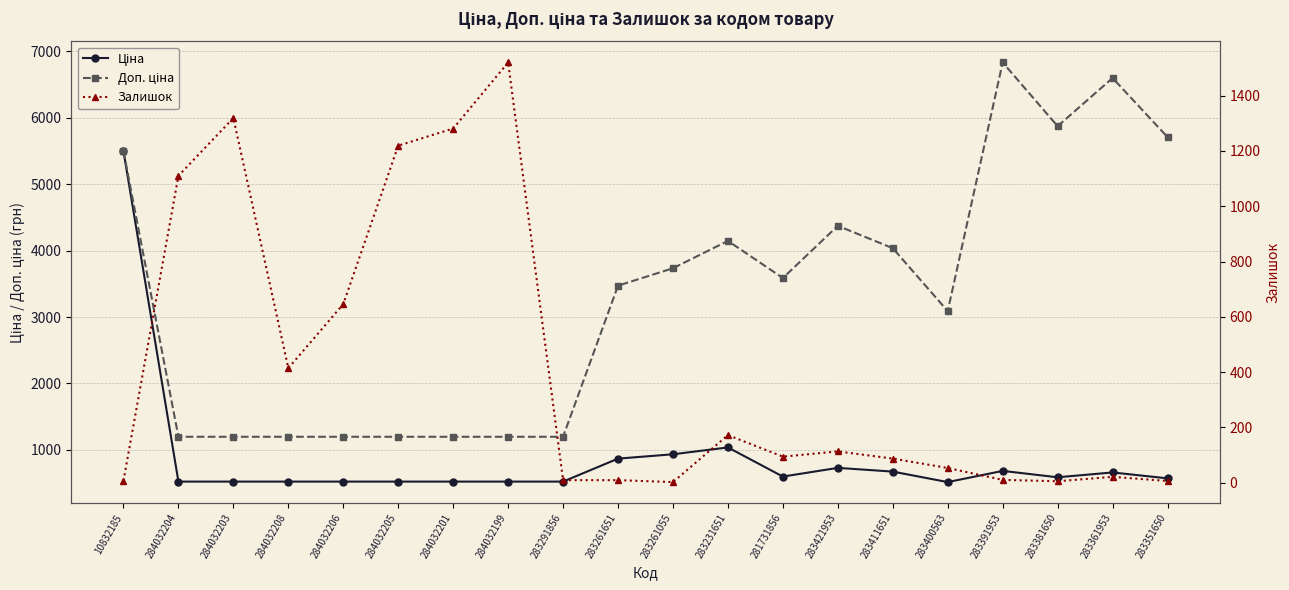

Is it true that Залишок equals 2.0 at 283261055?

True